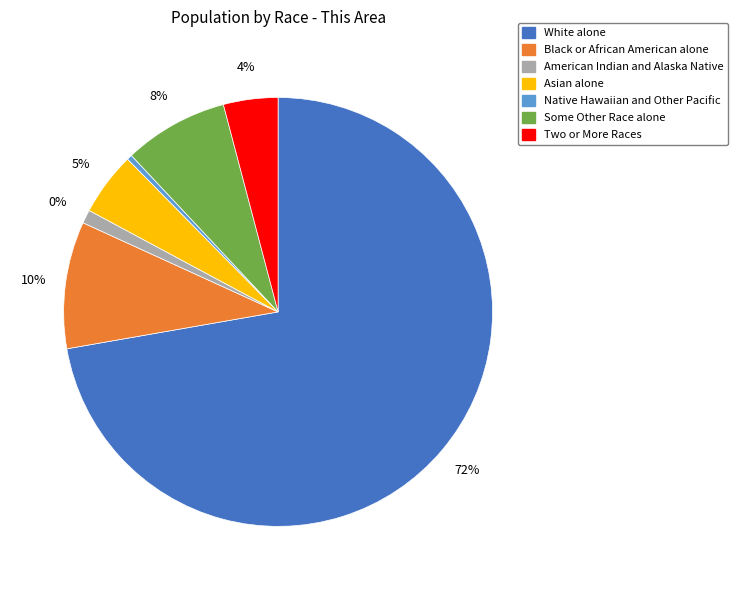

To the nearest percent, what percentage of the pie is Black or African American alone?

10%